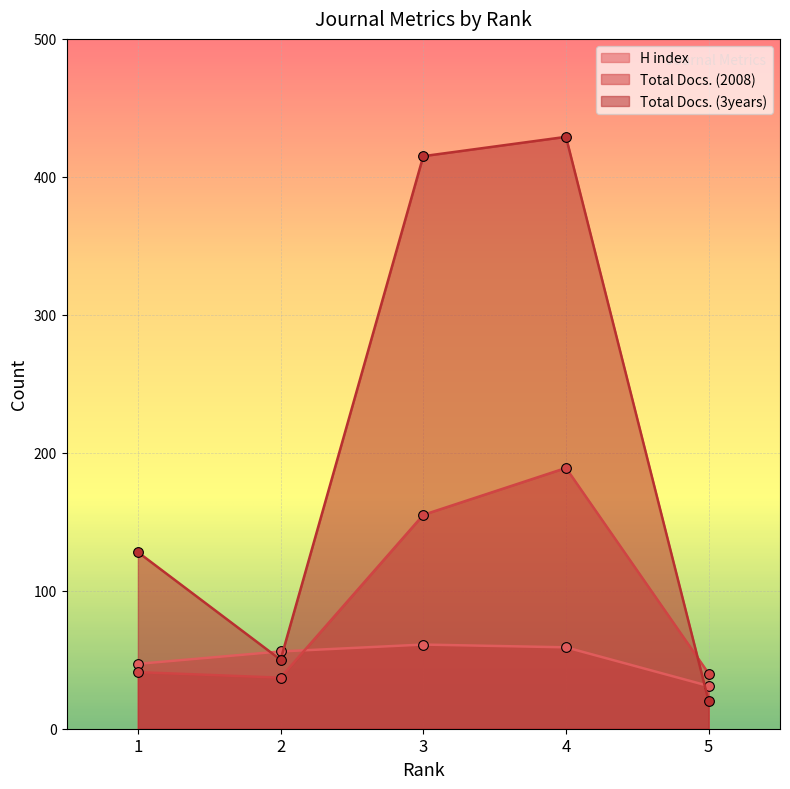

What is the sum of the Total Docs. (3years) values at 4 and 3?

844